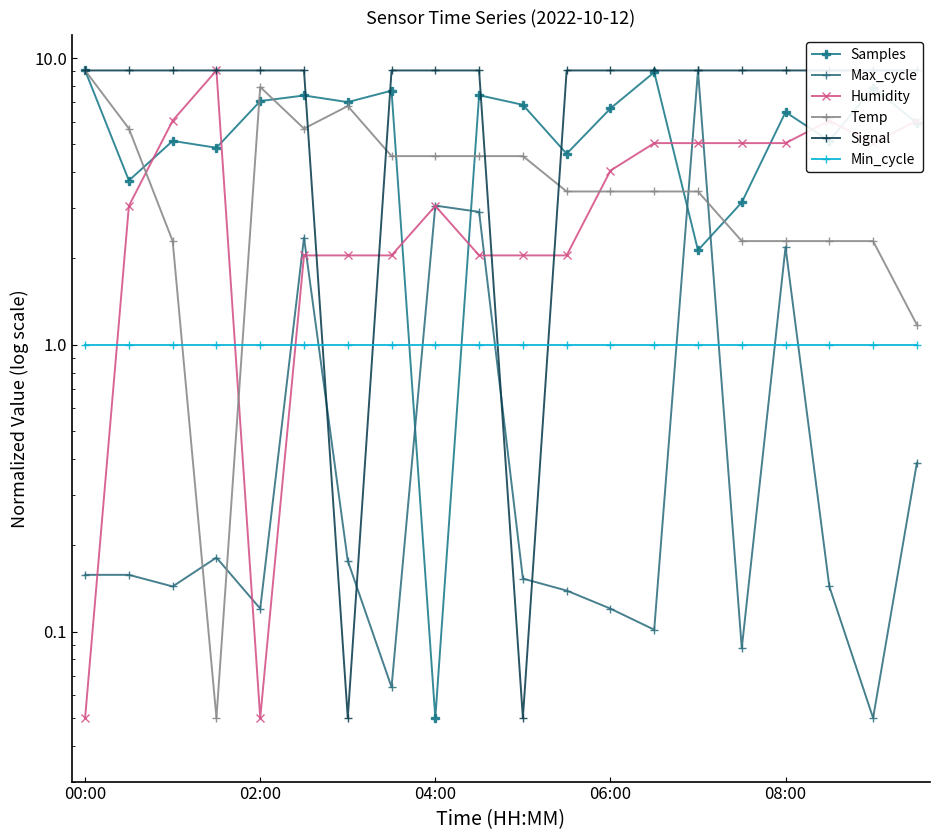

Which has a higher value, 08:00 or 10?

08:00